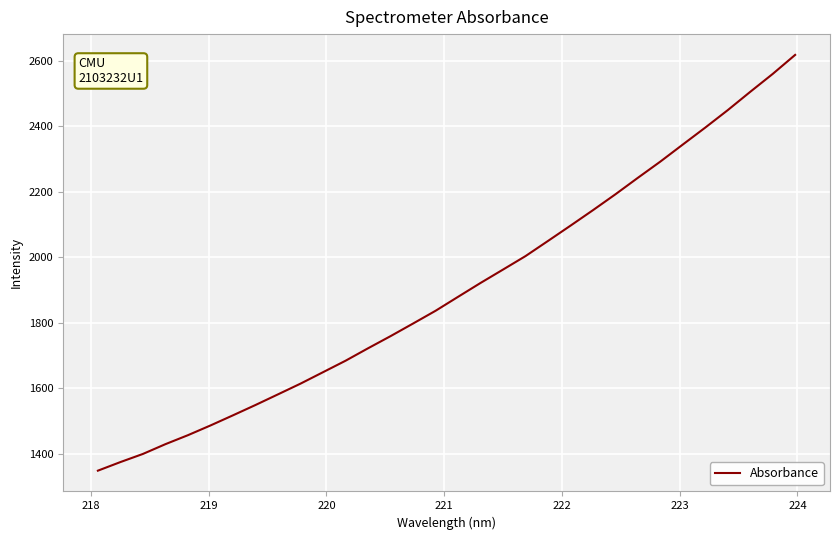

What is the smallest value displayed?

1348.8